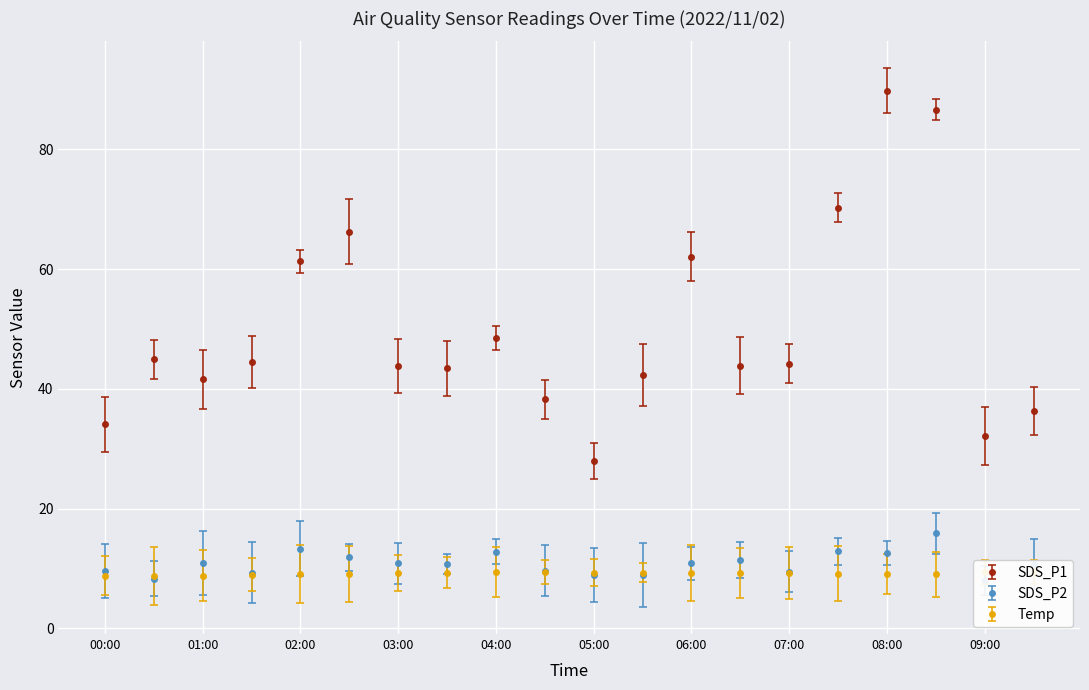

How many interior local valleys does the SDS_P2 series have?

6